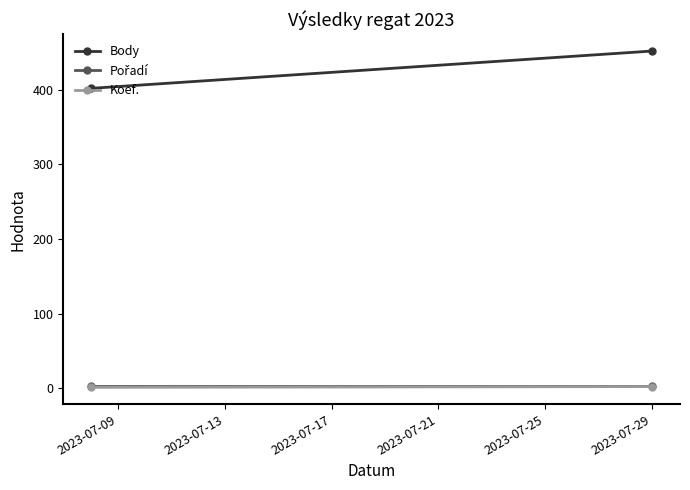

Is it true that Koef. equals 1 at 2023-07-29?

False